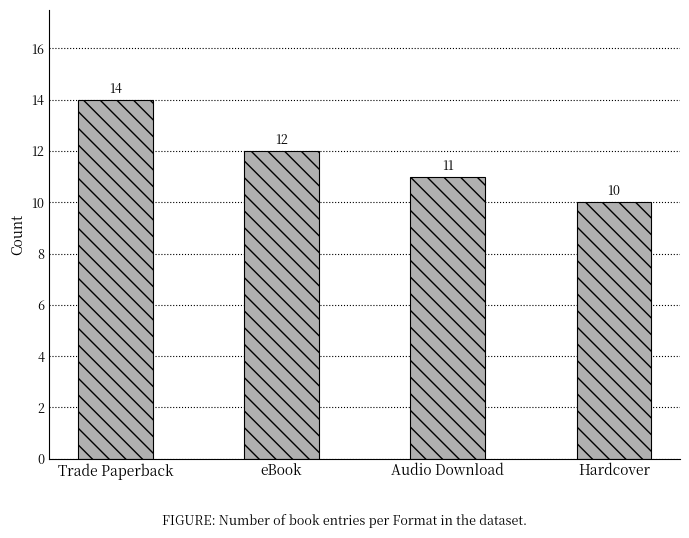

How many values are below 12?

2